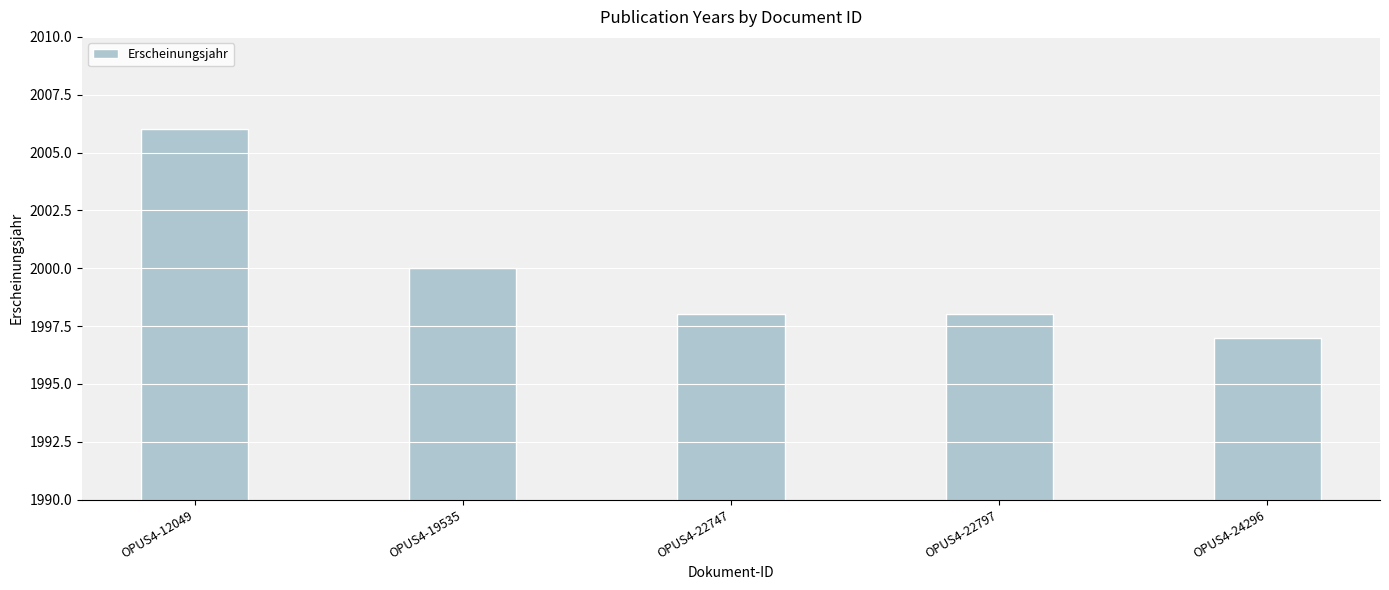

The value at OPUS4-12049 is 1339. True or false?

False